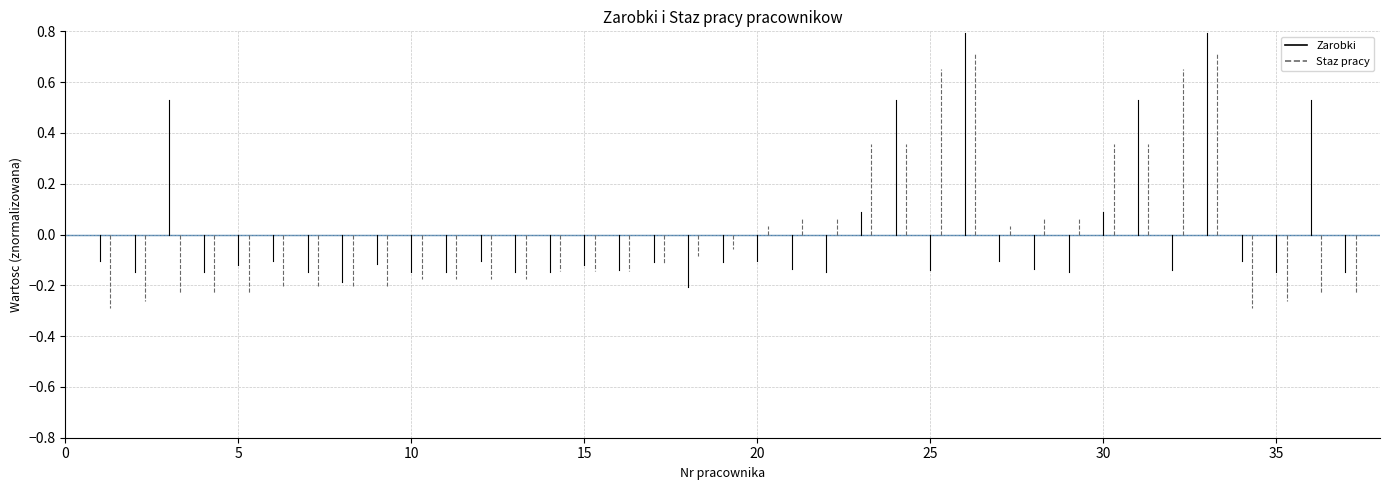

How many lines are shown in the chart?

2